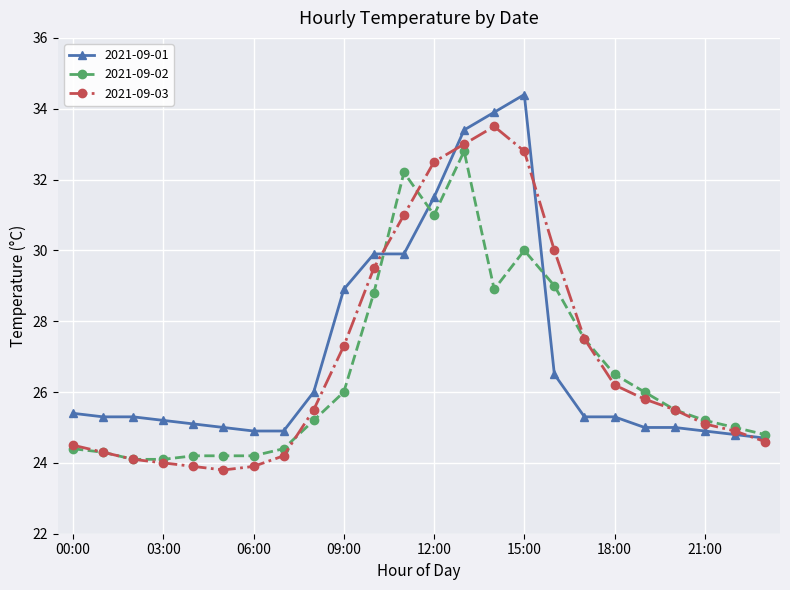

What is the minimum value for 2021-09-01?

24.7